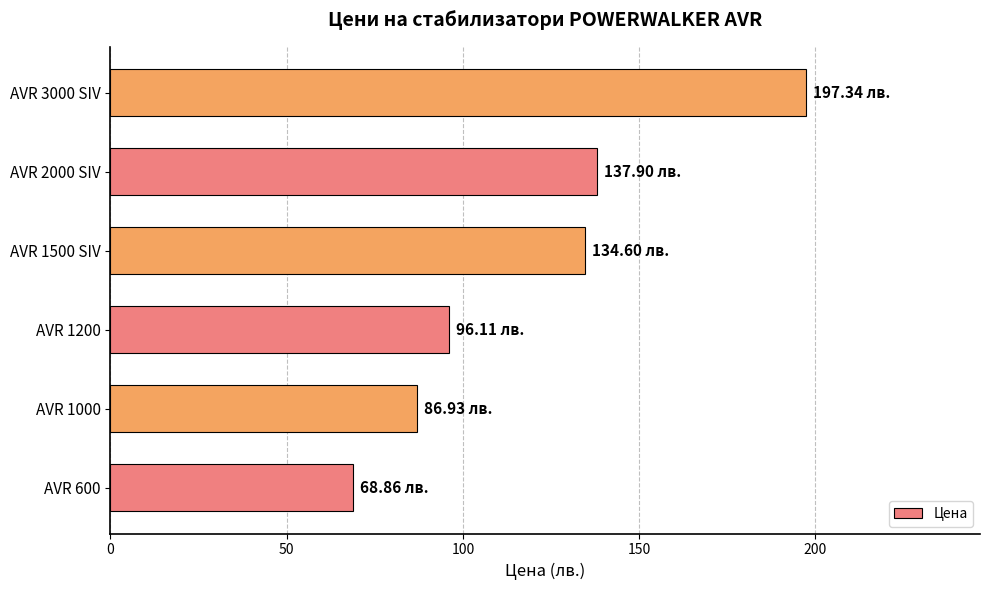

What is the difference between the maximum and minimum values?

128.5